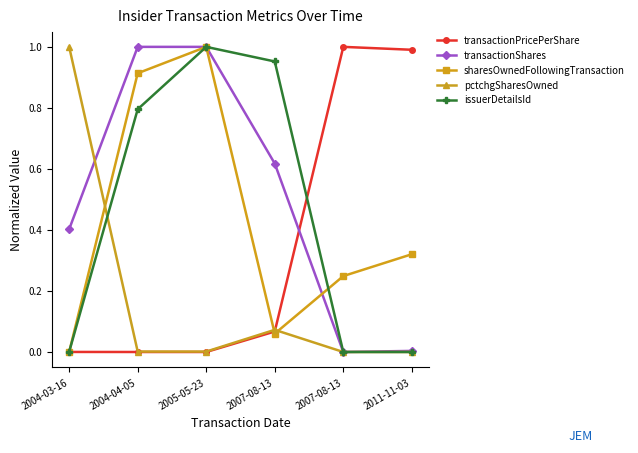

Count the number of data series in this chart.

5